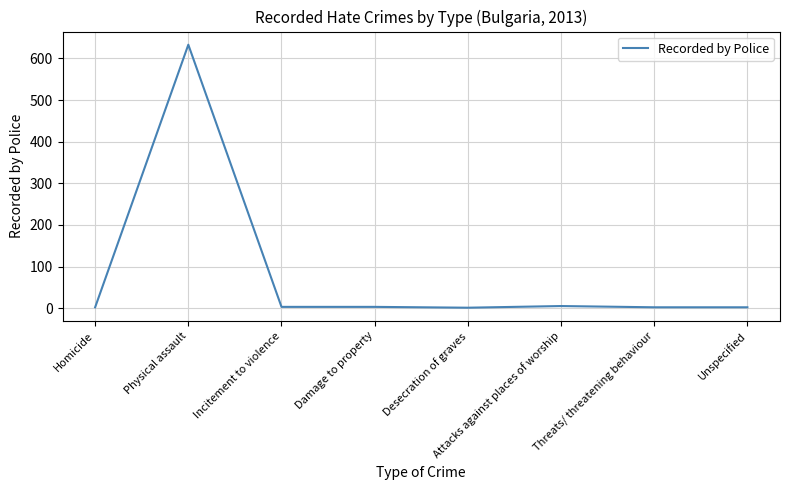

Which label corresponds to the largest value in the chart?

Physical assault